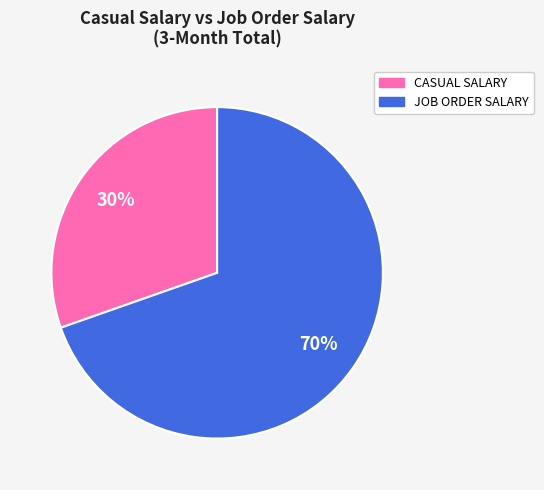

What is the ratio of the value at CASUAL SALARY to the value at JOB ORDER SALARY?

0.4